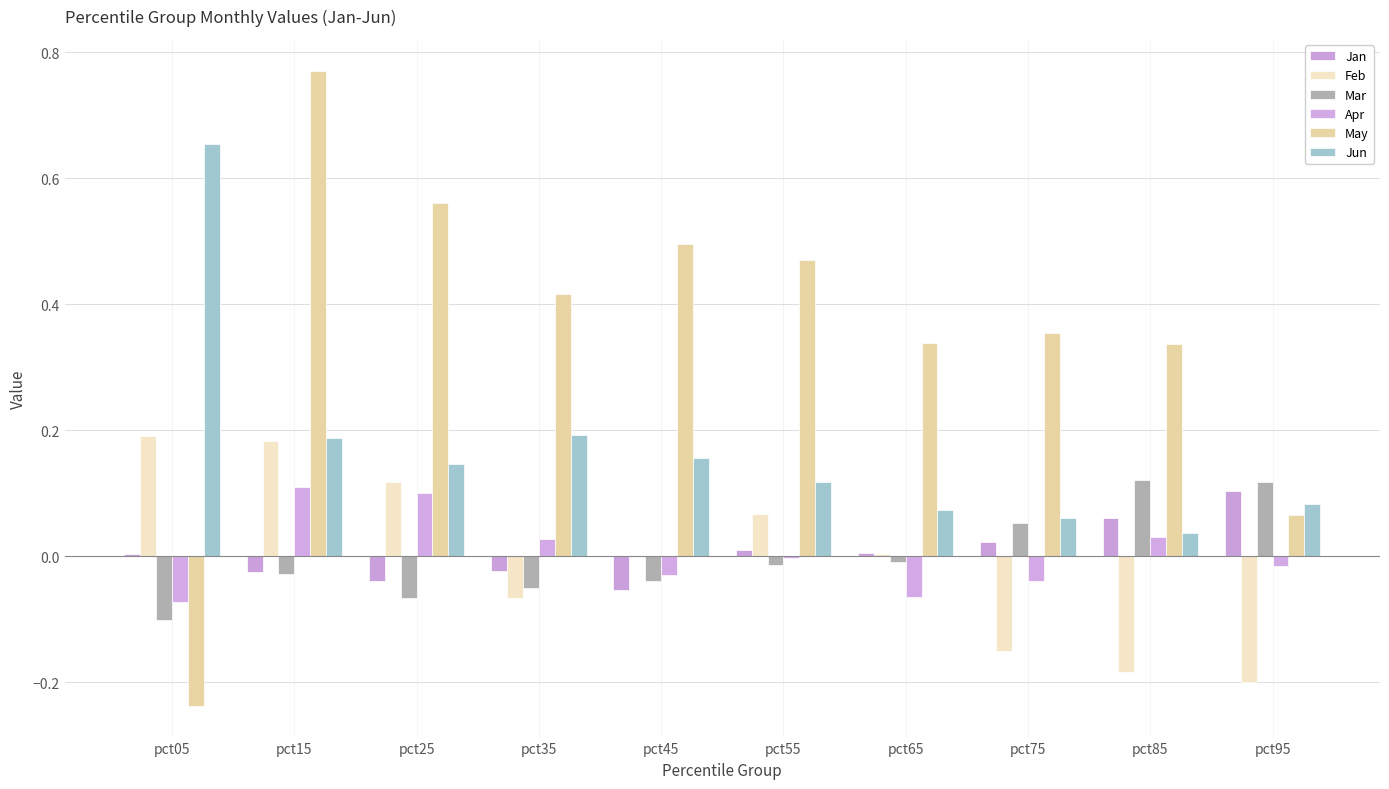

Which category has the highest value across all series?

pct15